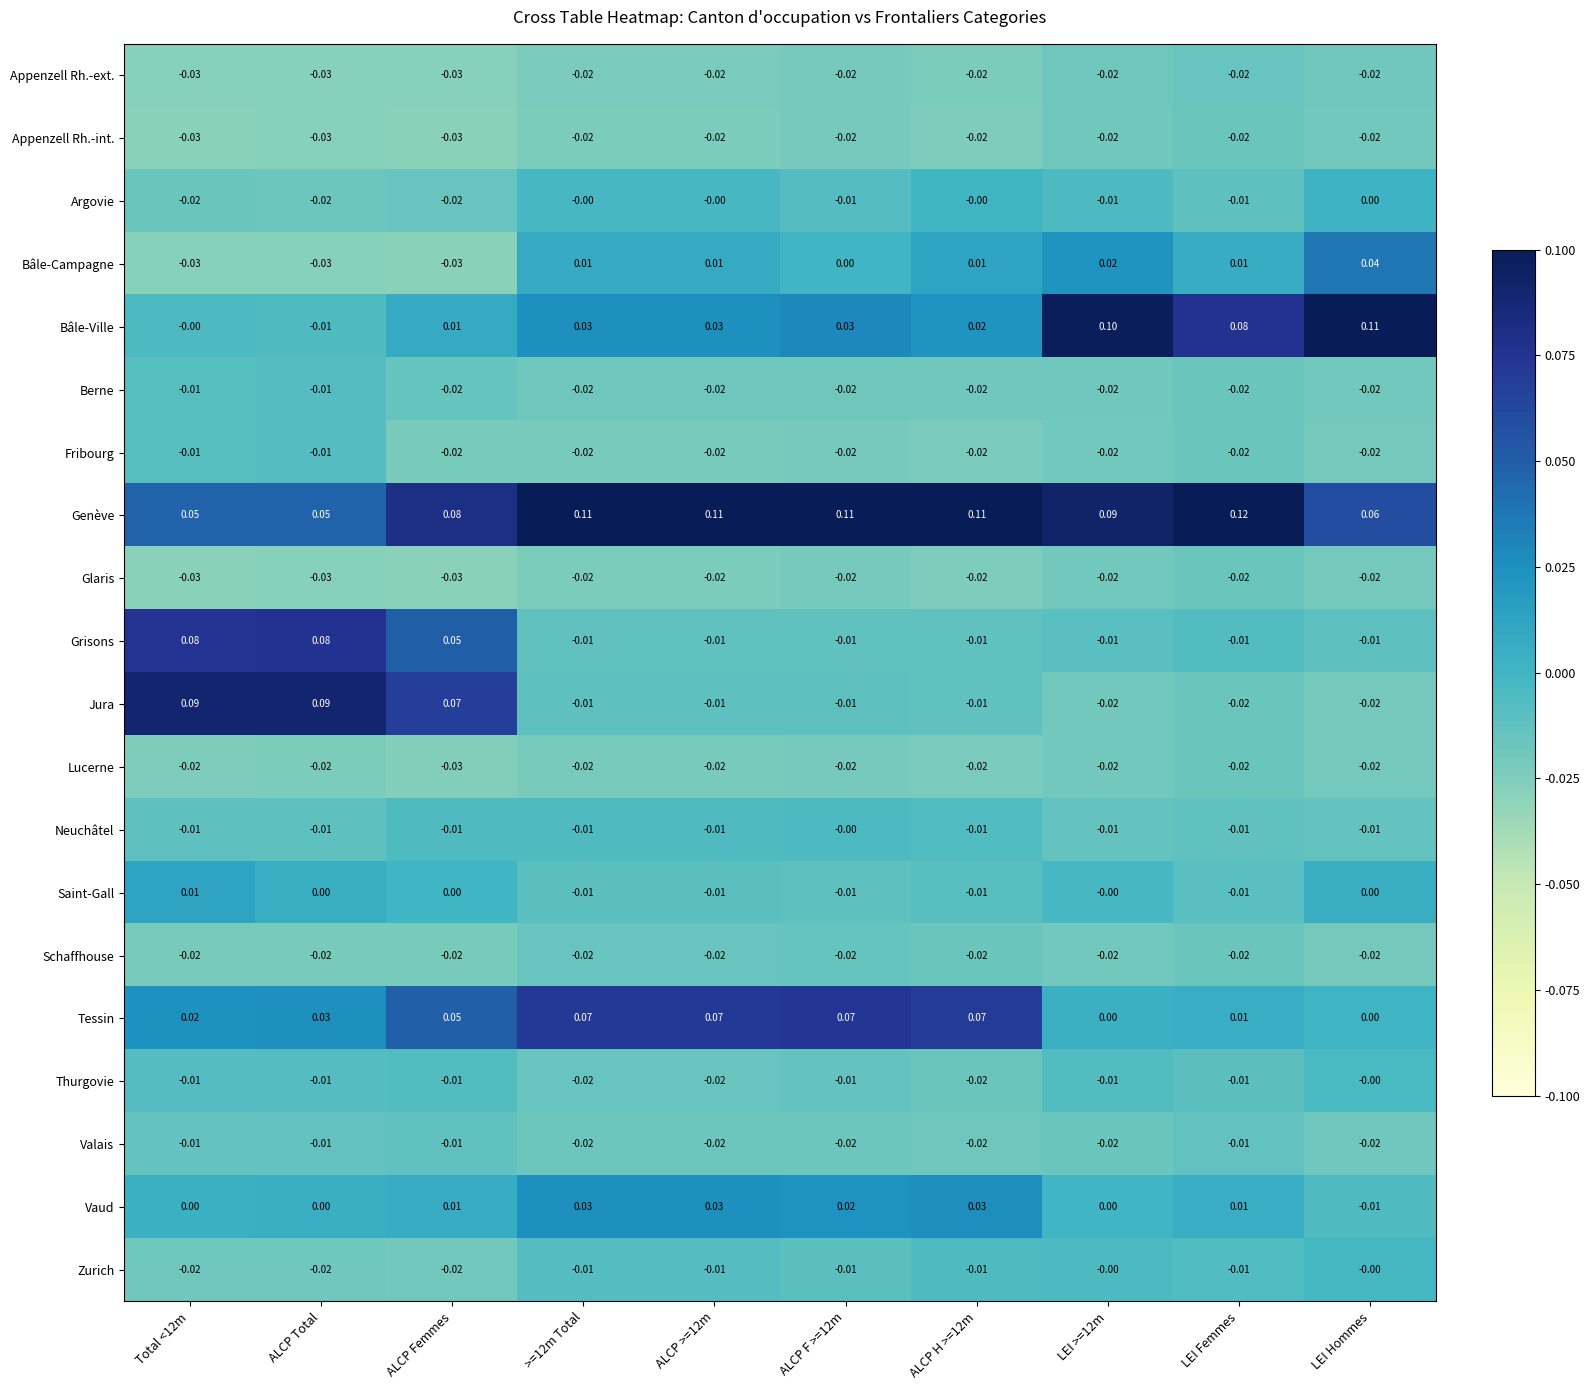

Which series has the largest total across all categories?

Genève